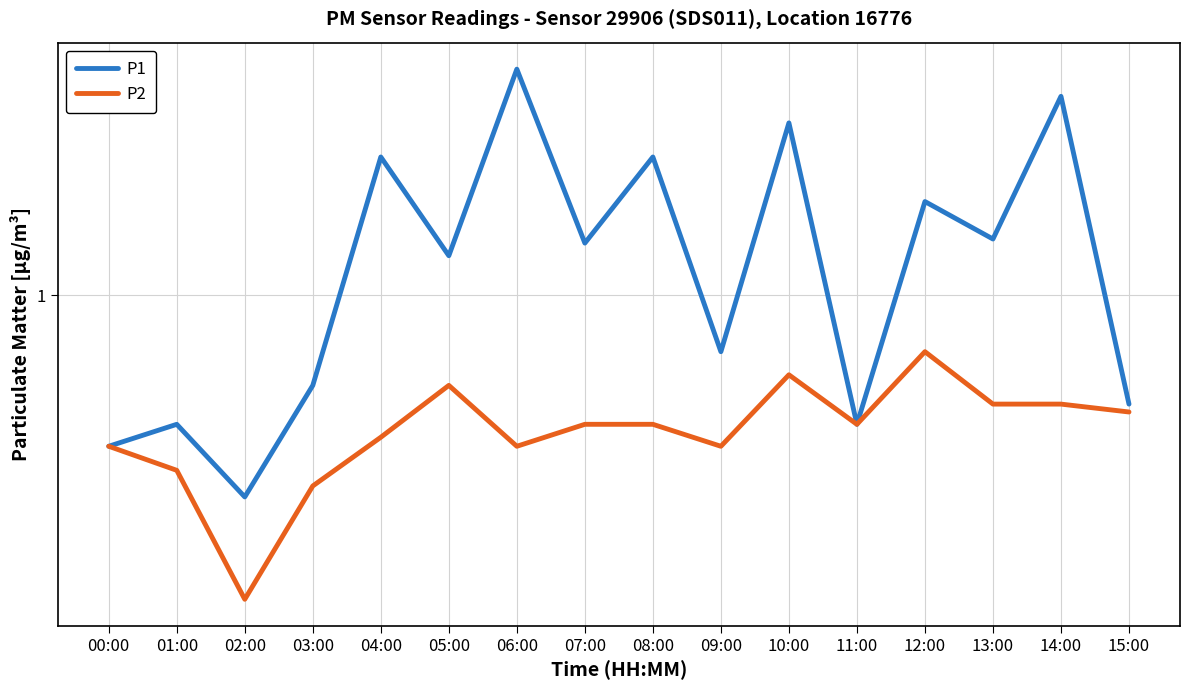

Reading right to left, extract all data points from this chart.

P1: 15:00=0.7	14:00=2.2	13:00=1.2	12:00=1.4	11:00=0.6	10:00=2.0	09:00=0.8	08:00=1.7	07:00=1.2	06:00=2.5	05:00=1.2	04:00=1.7	03:00=0.7	02:00=0.5	01:00=0.6	00:00=0.6
P2: 15:00=0.6	14:00=0.7	13:00=0.7	12:00=0.8	11:00=0.6	10:00=0.7	09:00=0.6	08:00=0.6	07:00=0.6	06:00=0.6	05:00=0.7	04:00=0.6	03:00=0.5	02:00=0.3	01:00=0.5	00:00=0.6